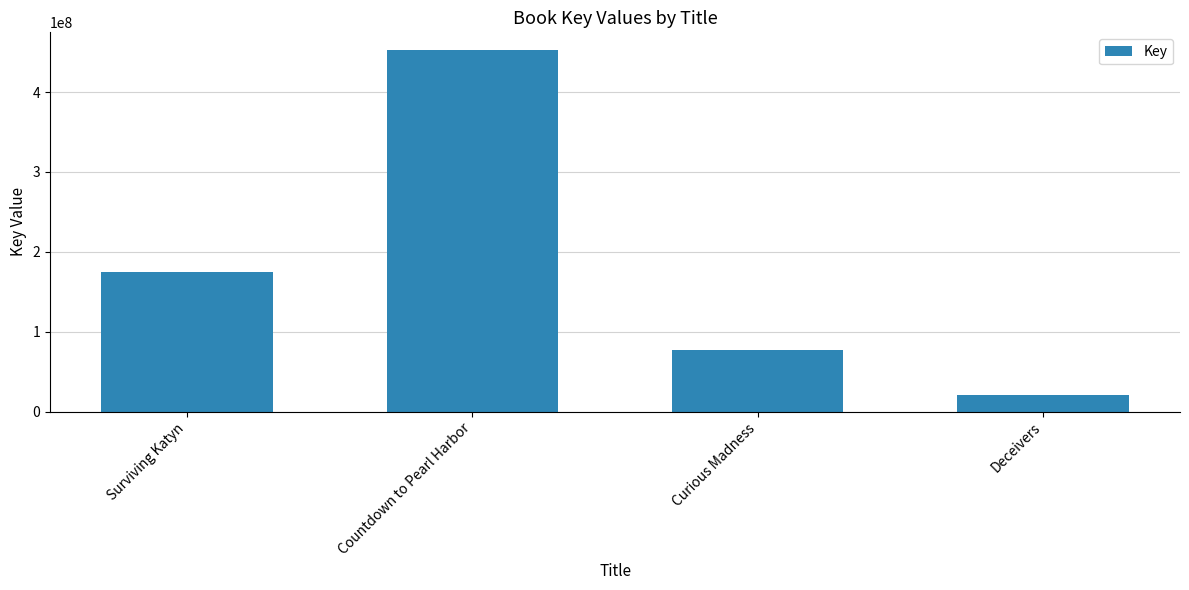

What is the greatest value displayed?

452154305